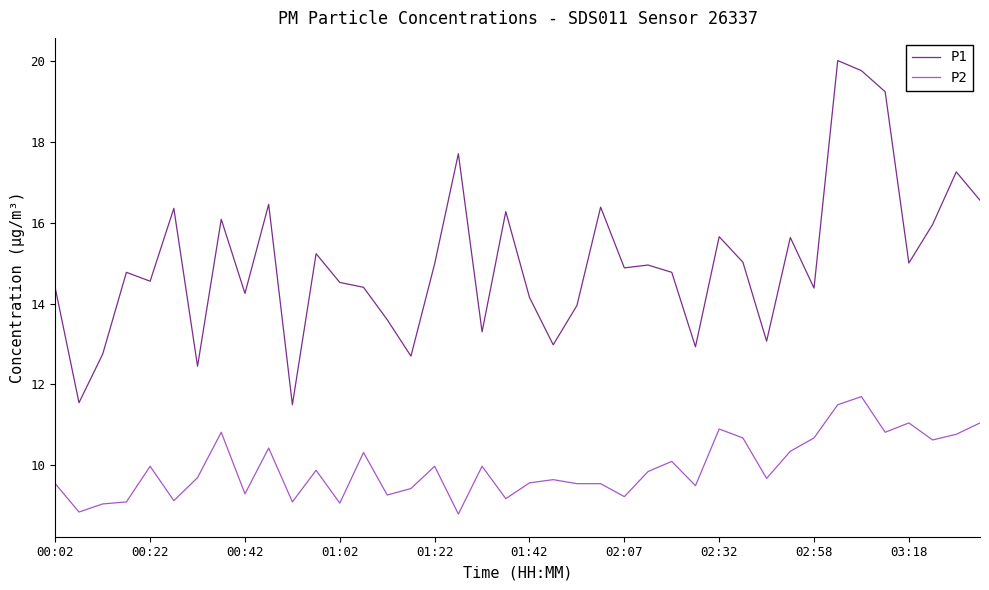

List the series in order of their peak value, highest first.

P1, P2